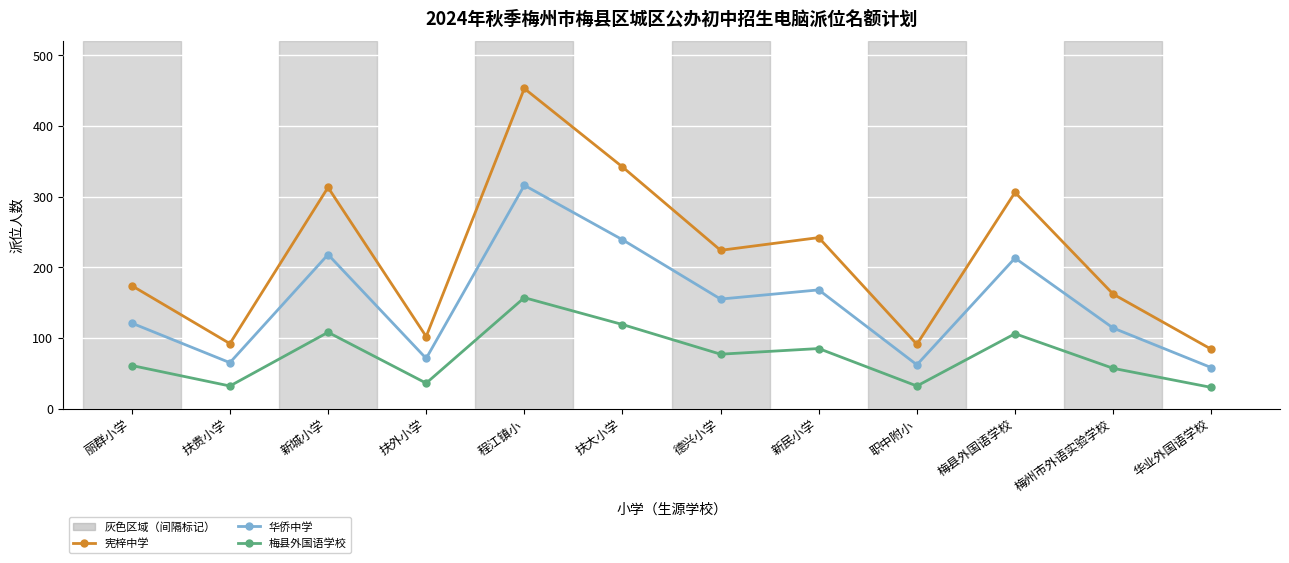

True or false: 宪梓中学 and 梅县外国语学校 intersect in this chart.

False